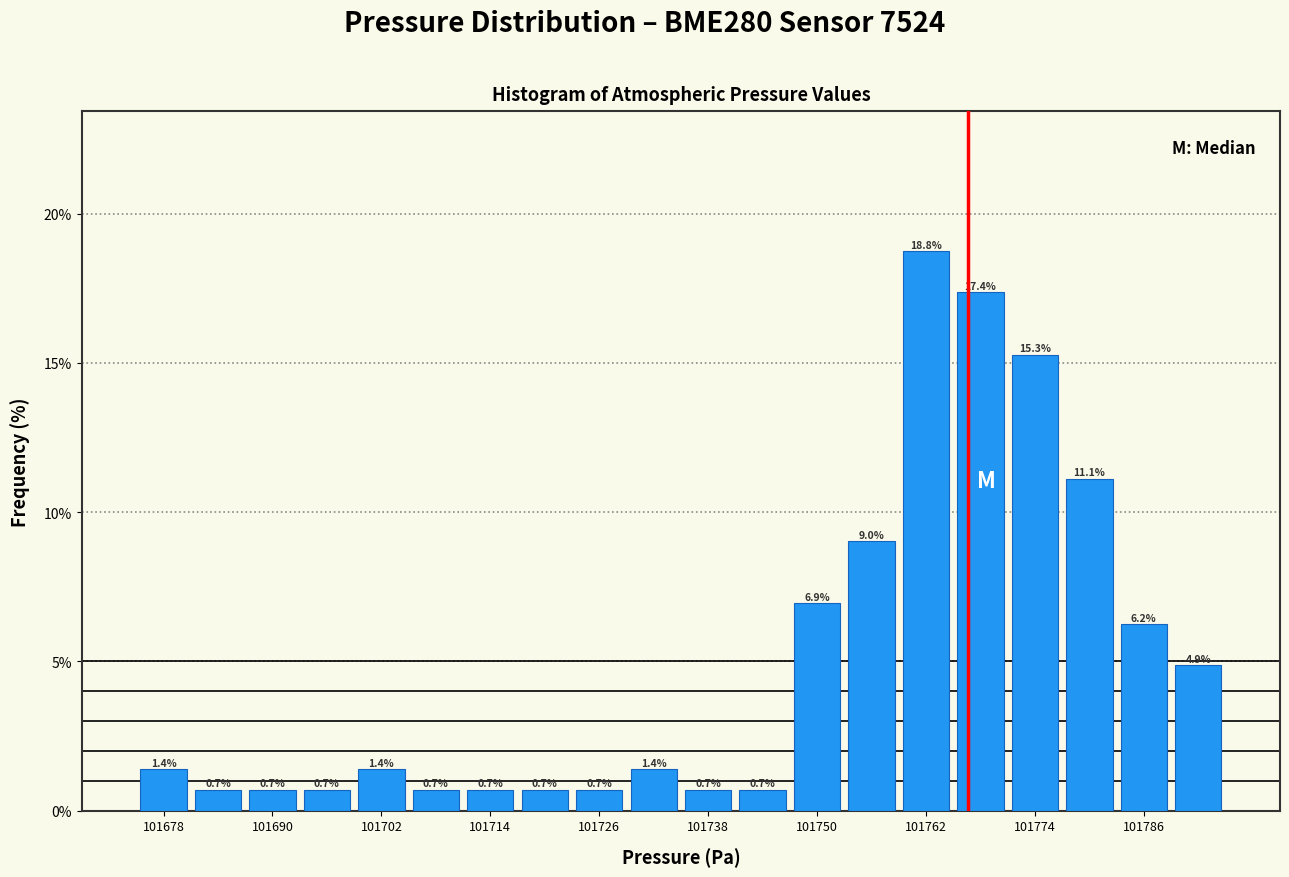

Read against the x-axis, roughly where is the centre of the tallest bar?

101762